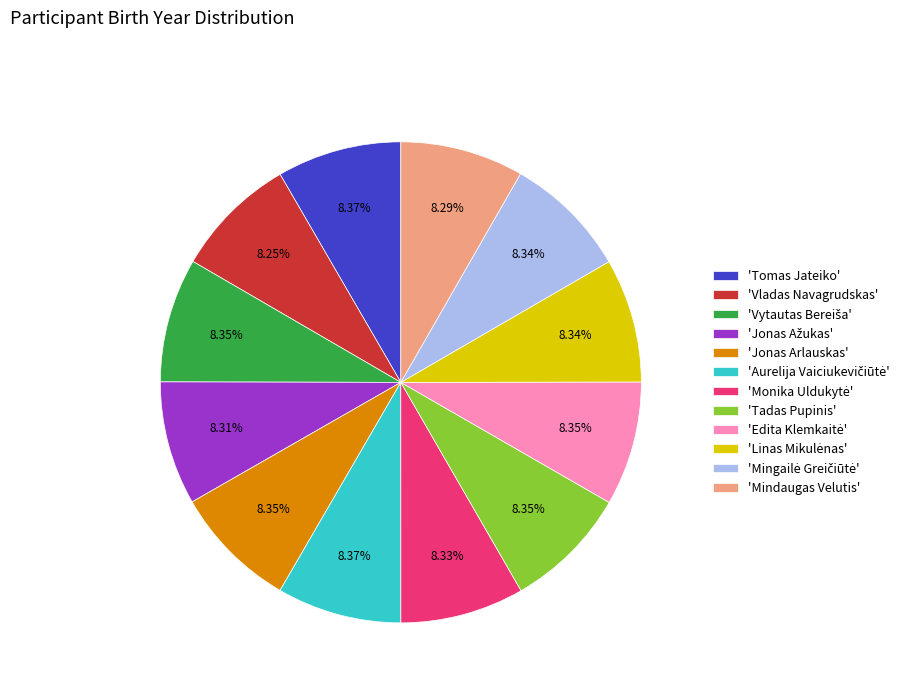

How many slices are in this pie chart?

12